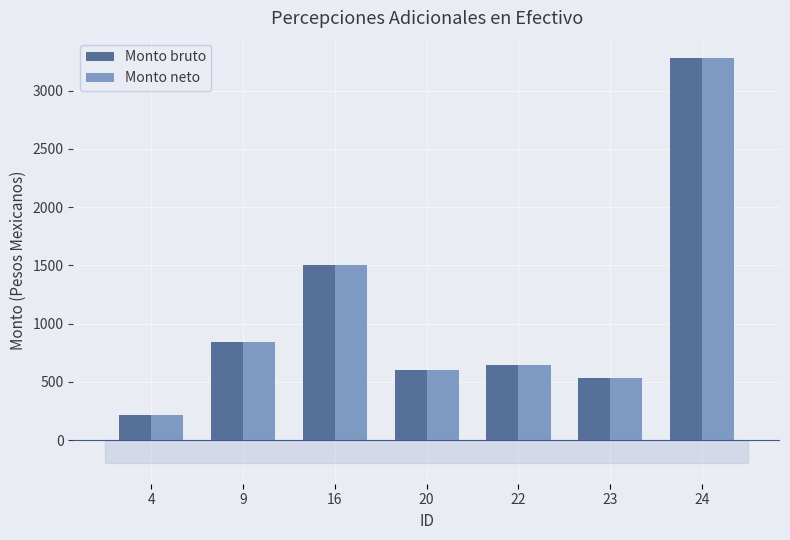

What is the value of the Monto bruto bar at the 5th from the left?

646